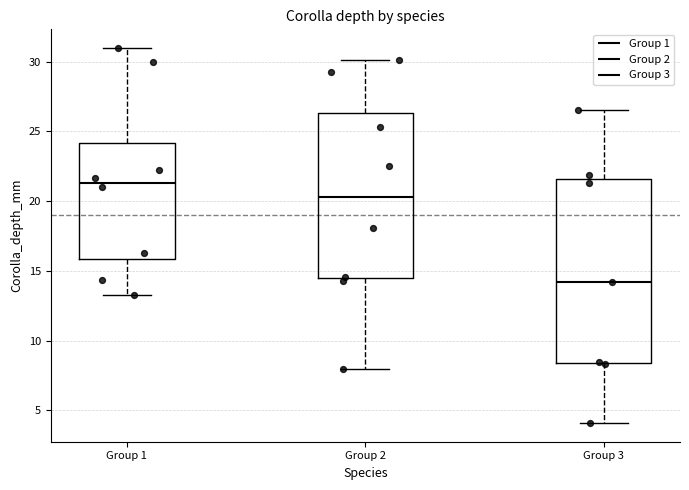

Which box's median line is the lowest?

Group 3